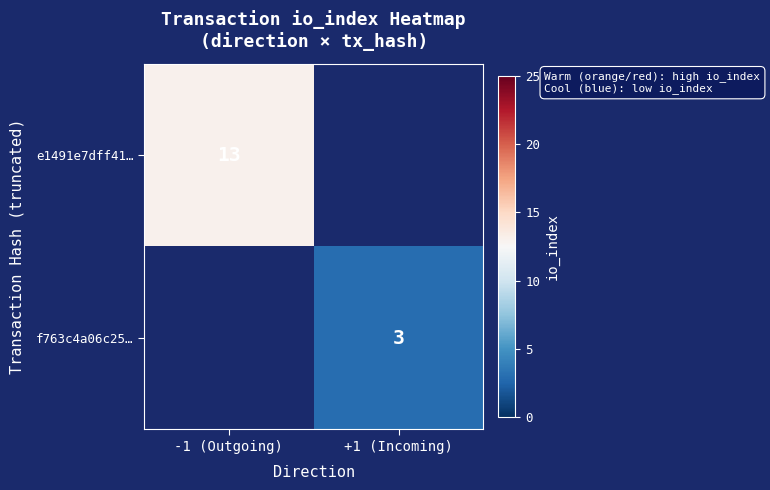

The e1491e7dff41… series shows 13 at -1 (Outgoing). True or false?

True